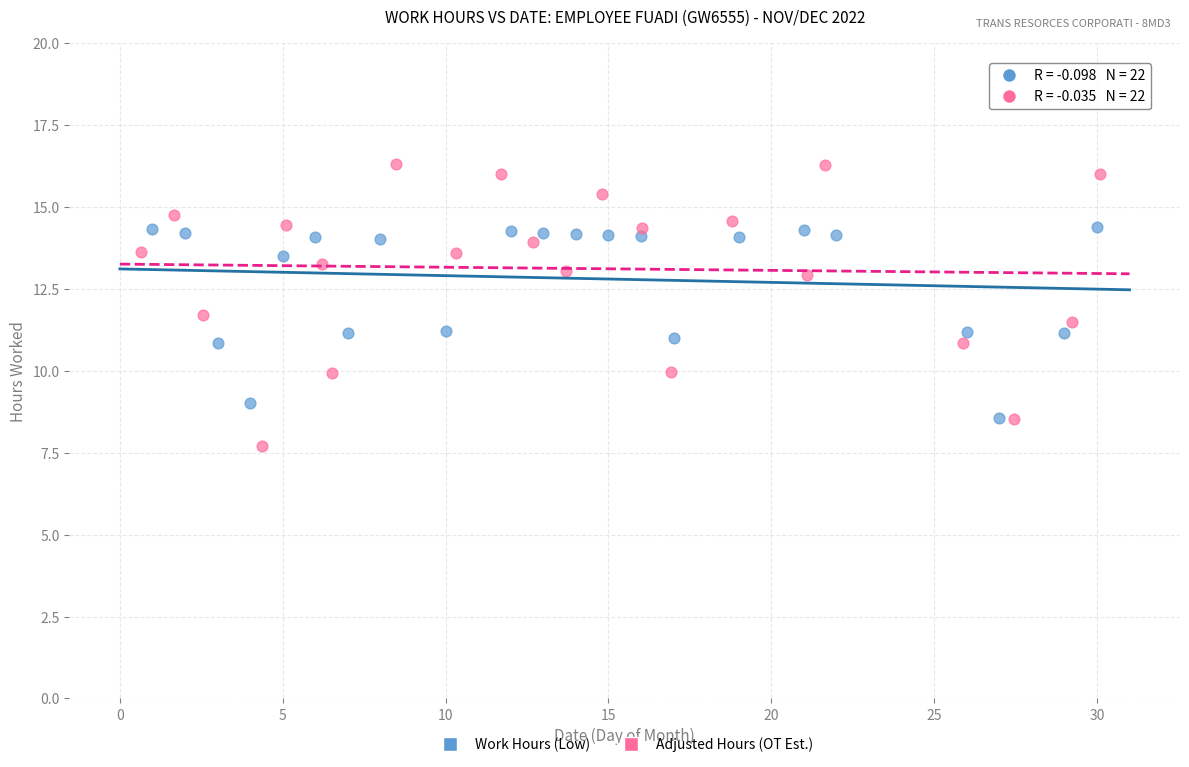

Which series has the widest spread of Y values?

Adjusted Hours (OT Est.)